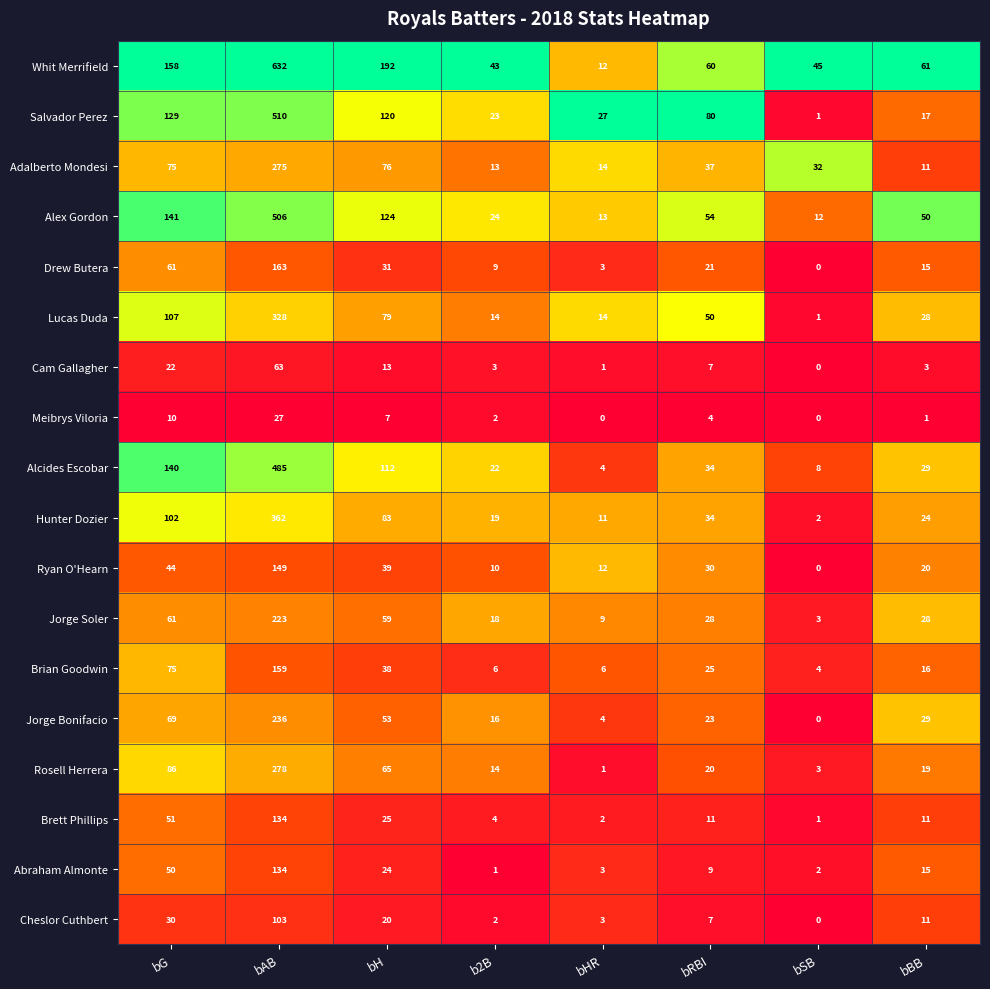

True or false: Whit Merrifield has a value of 61 at bBB.

True